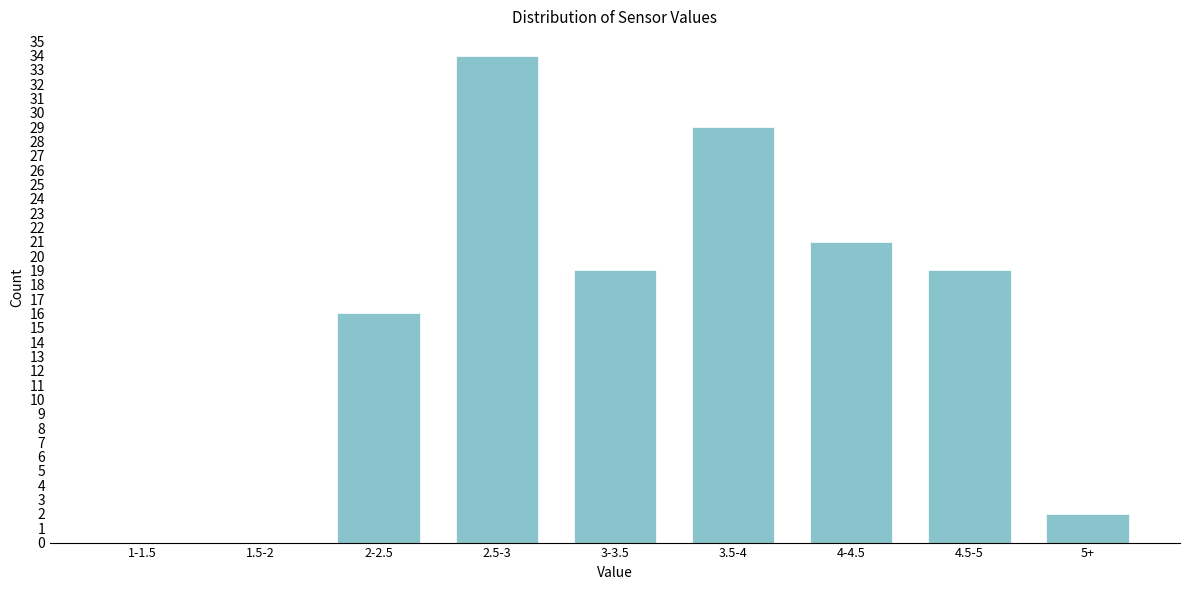

Reading left to right, extract all data points from this chart.

1-1.5=0	1.5-2=0	2-2.5=16	2.5-3=34	3-3.5=19	3.5-4=29	4-4.5=21	4.5-5=19	5+=2